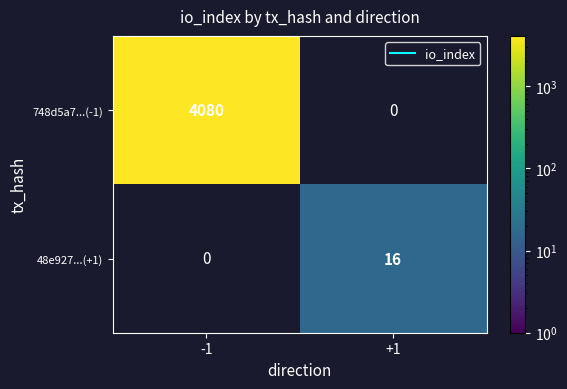

How many data points does each series have?

2